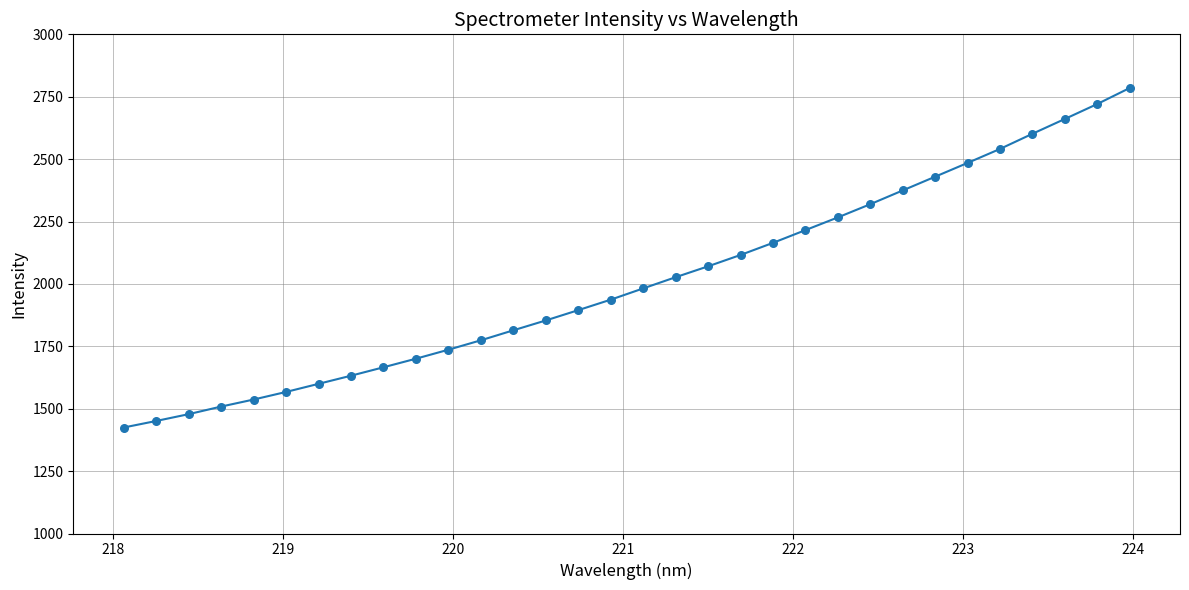

What is the maximum value shown in the chart?

2785.0